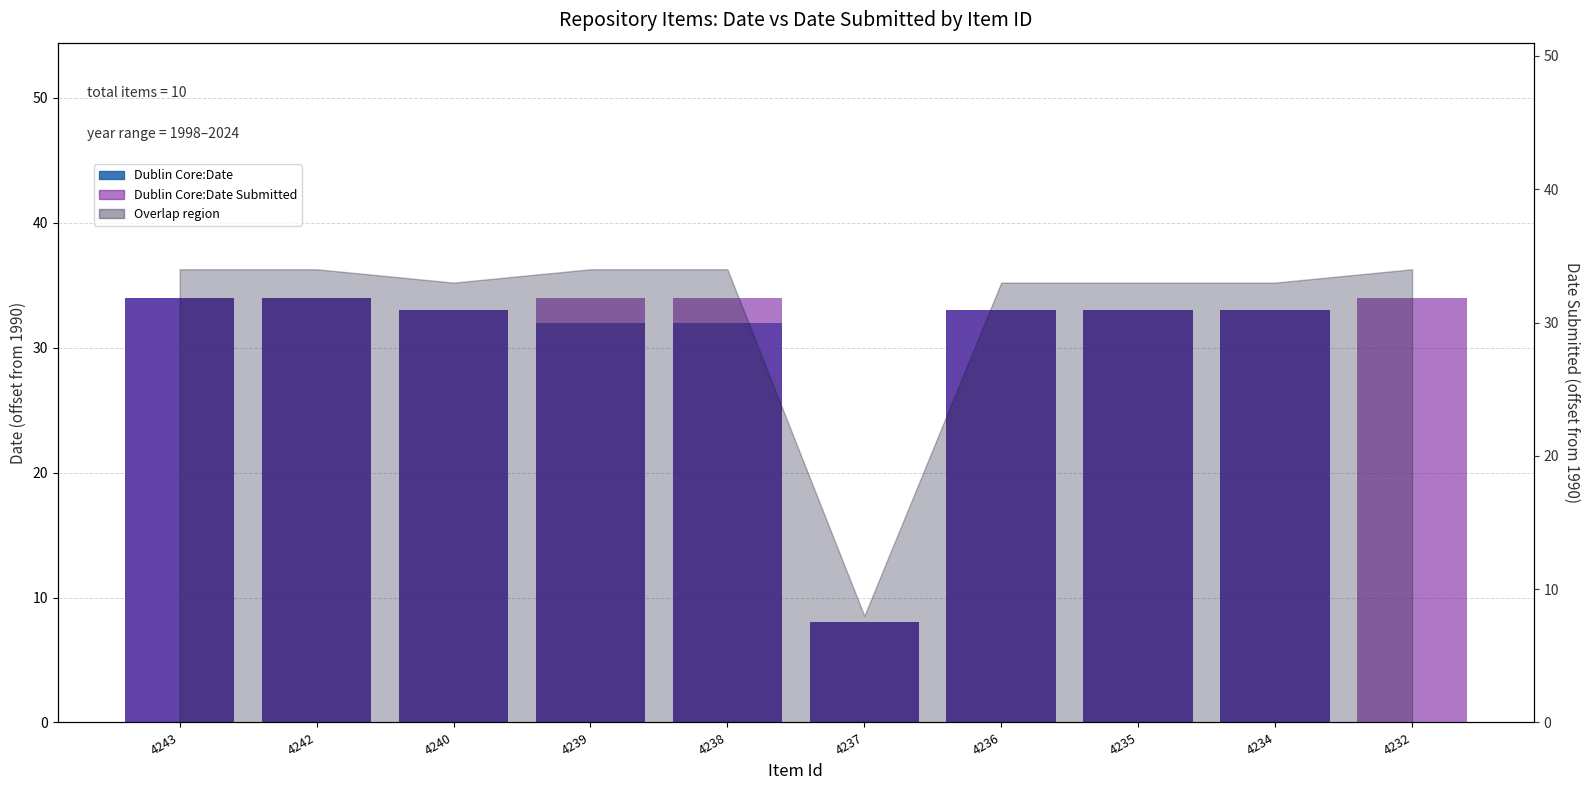

Which category has the highest value across all series?

4243